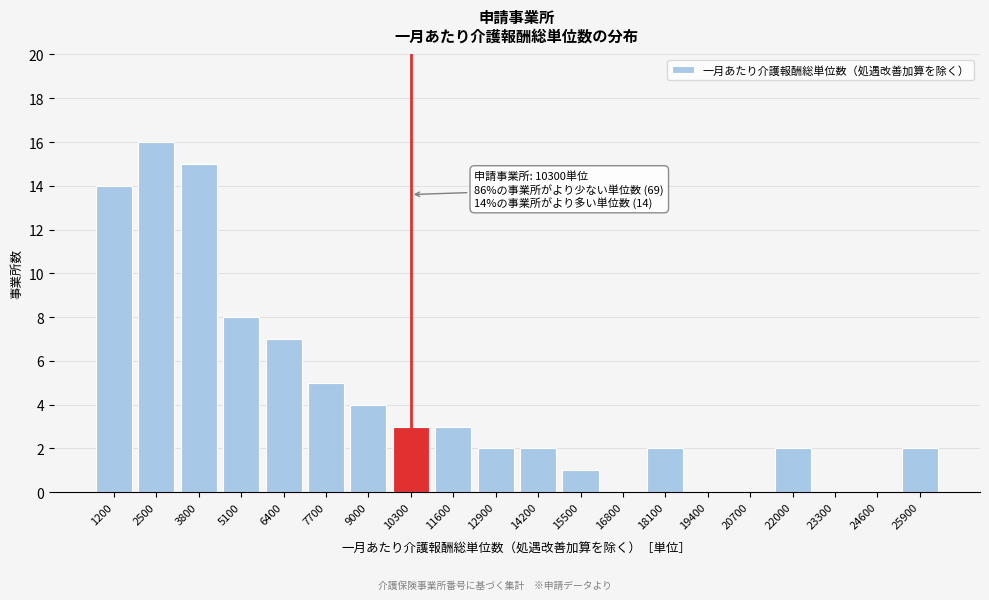

Reading left to right, transcribe all the data shown in this chart.

1200=14	2500=16	3800=15	5100=8	6400=7	7700=5	9000=4	10300=3	11600=3	12900=2	14200=2	15500=1	16800=0	18100=2	19400=0	20700=0	22000=2	23300=0	24600=0	25900=2